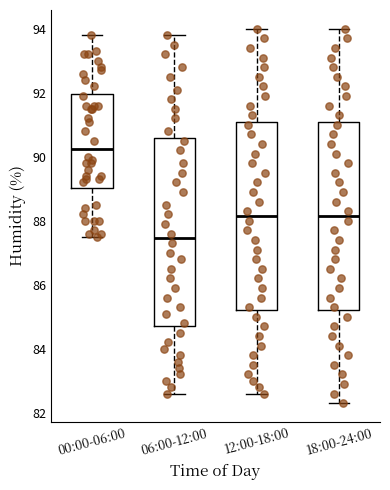

Reading left to right, transcribe this box plot: for each box, give where its median line is, the range the box spans, and where its two whiskers end, as read against the y-axis. The values are not printed on the chart, so give them approximately, as read against the axis.

00:00-06:00: median 90.2, box 89.0 to 92.0, whiskers 87.6 to 93.8
06:00-12:00: median 87.4, box 84.8 to 90.6, whiskers 82.6 to 93.8
12:00-18:00: median 88.2, box 85.2 to 91.0, whiskers 82.6 to 94.0
18:00-24:00: median 88.2, box 85.2 to 91.0, whiskers 82.4 to 94.0